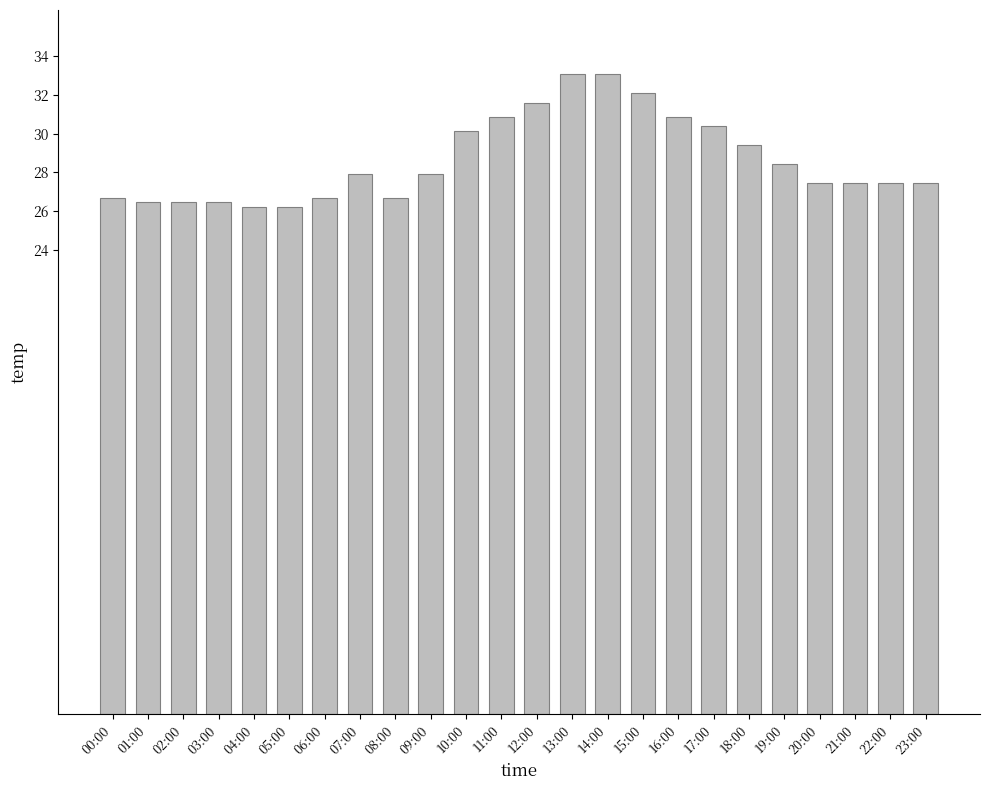

What position from the left is 19:00?

20